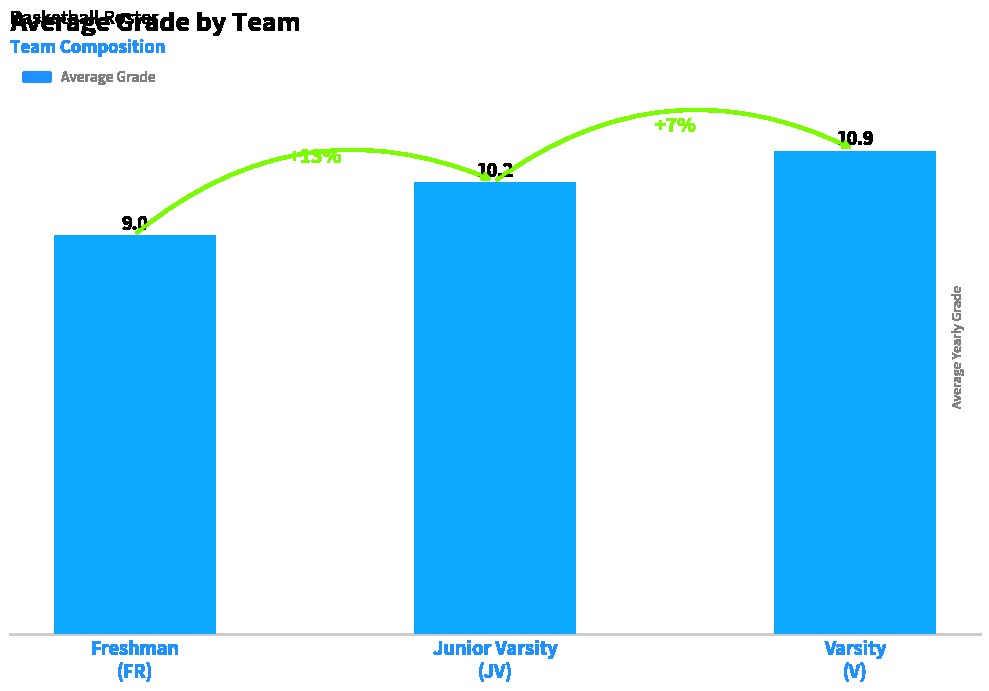

How many distinct data groups are displayed?

1